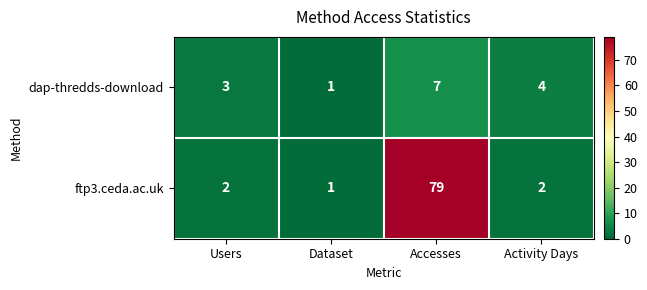

Which series has the widest spread of values?

ftp3.ceda.ac.uk